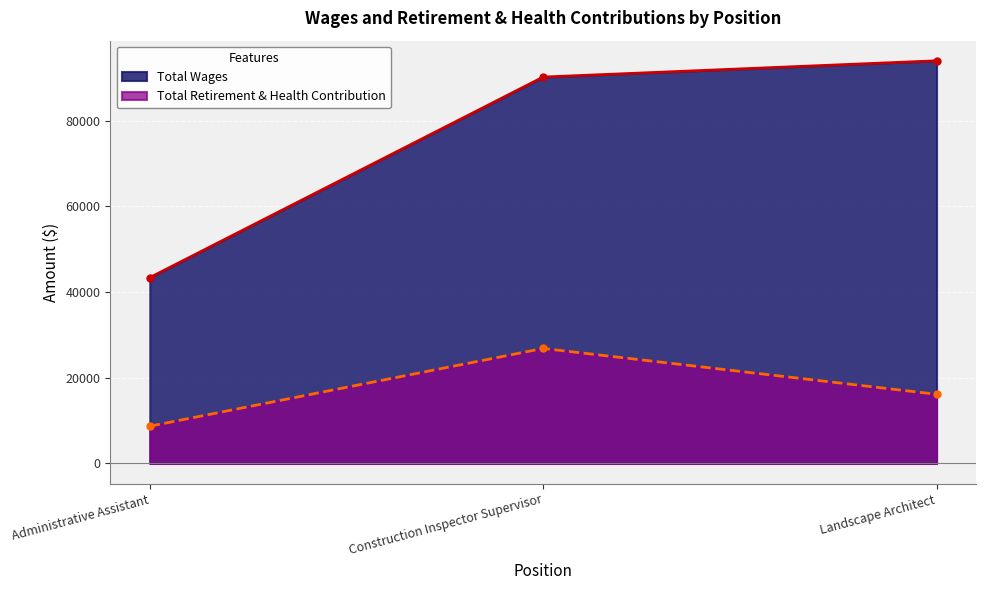

Which label corresponds to the largest value in the chart?

Landscape Architect